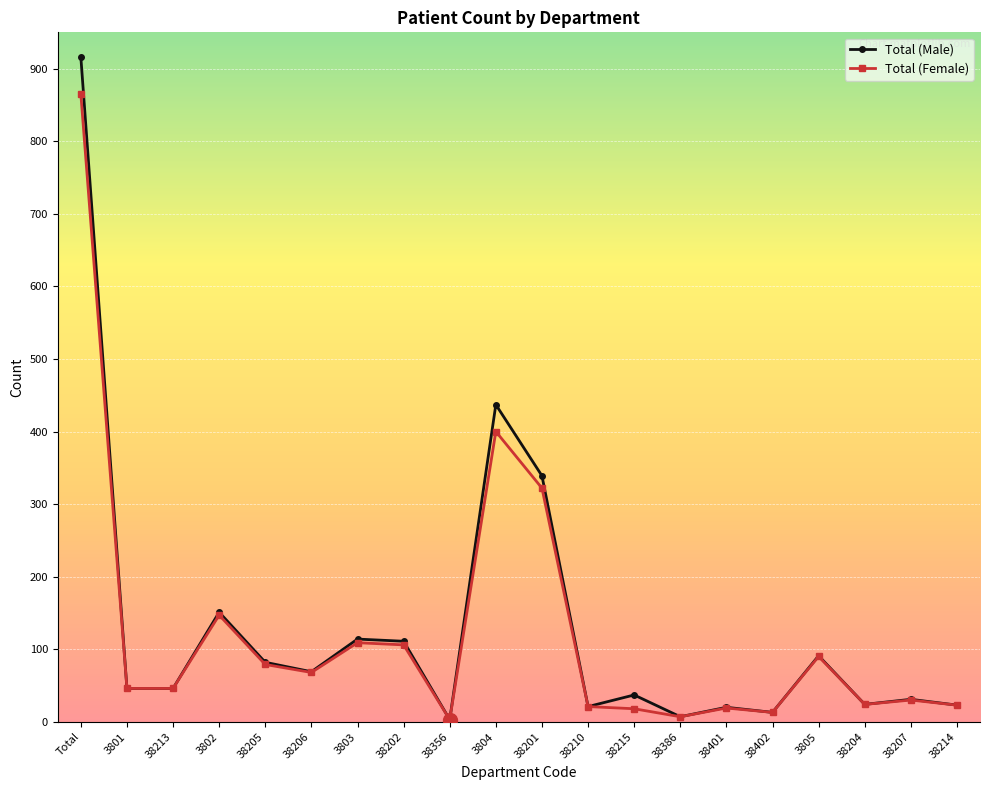

What is the total value across all series at 38201?

661